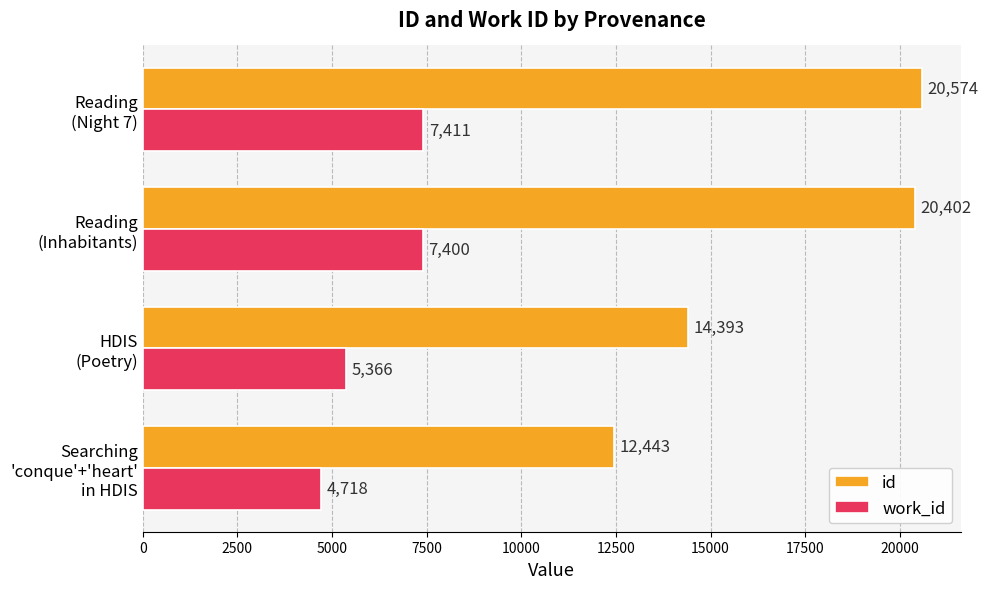

What is the average value of the work_id series?

6224